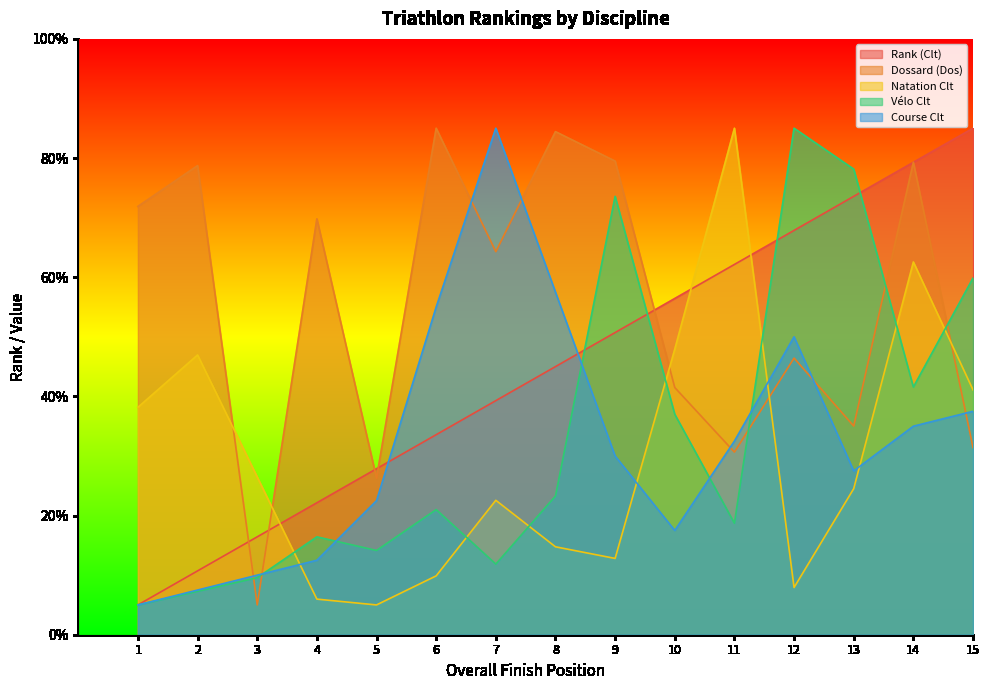

Between 7 and 9, which is larger?

9